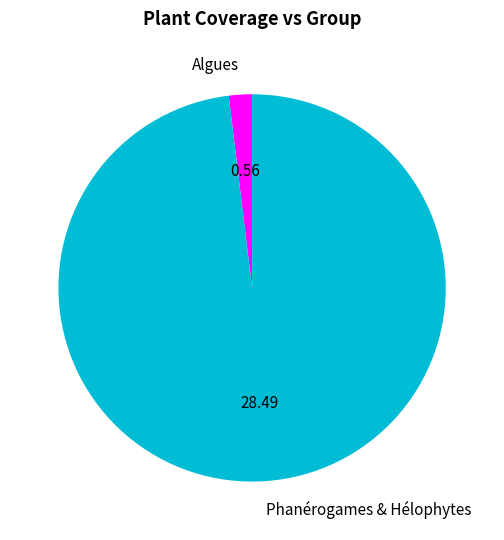

Combined, do Phanérogames & Hélophytes and Algues account for over 50%?

Yes